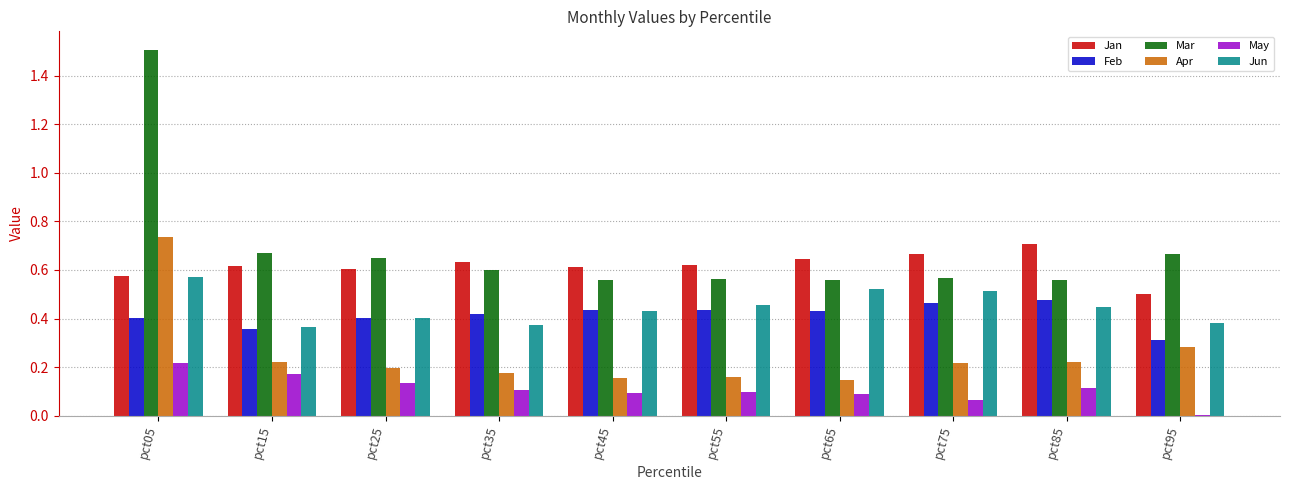

At which category is the sum across all series the highest?

pct05